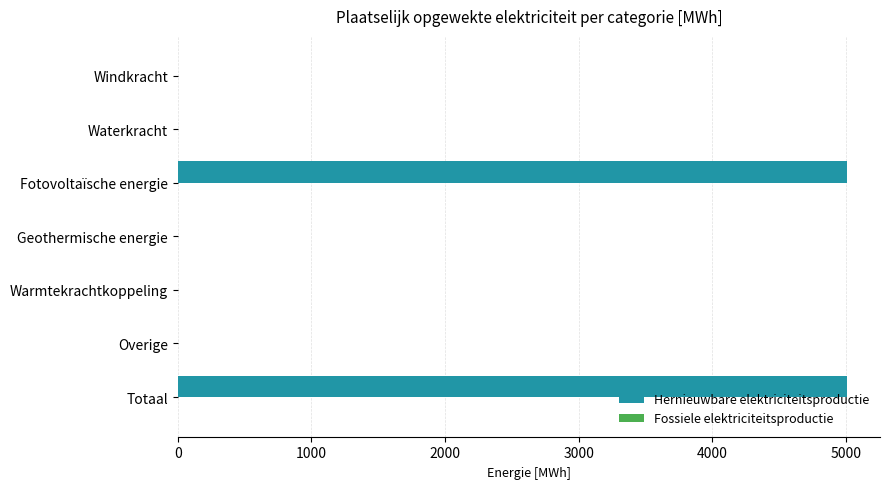

Are the bars horizontal?

Yes